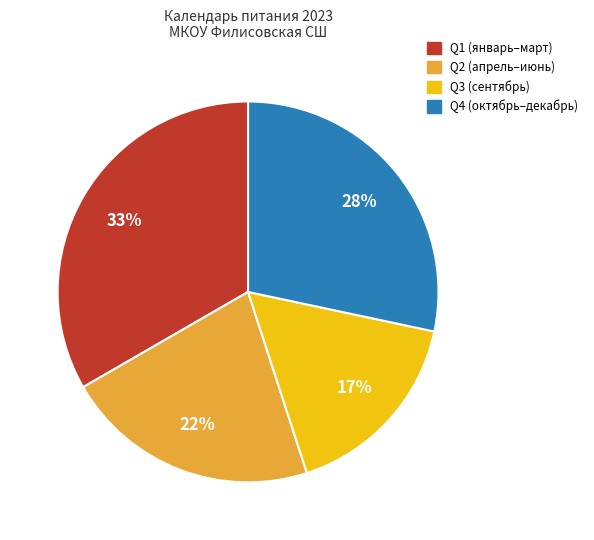

Is it true that Q4 (октябрь–декабрь) is 41% of the pie?

False